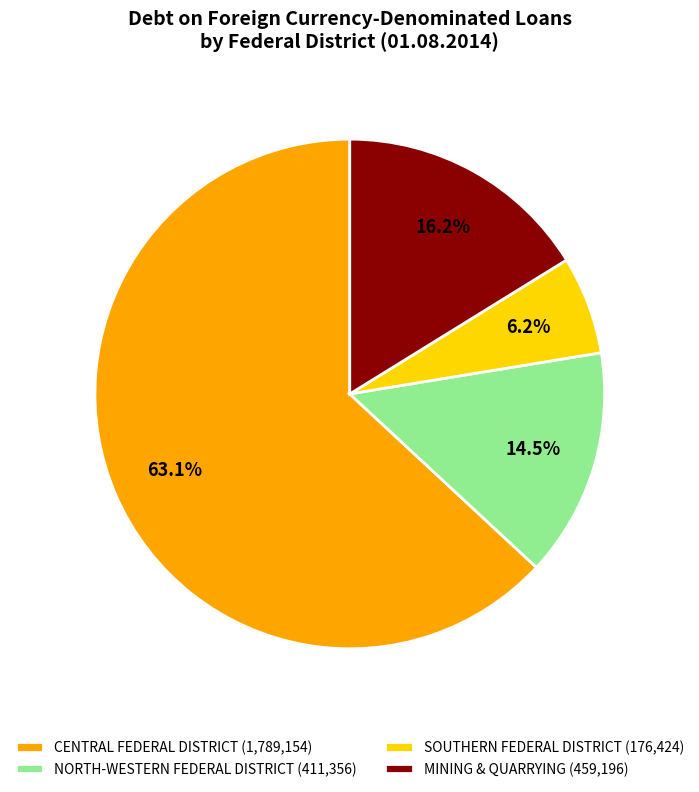

Rank the categories by value from lowest to highest.

SOUTHERN FEDERAL DISTRICT (176,424), NORTH-WESTERN FEDERAL DISTRICT (411,356), MINING & QUARRYING (459,196), CENTRAL FEDERAL DISTRICT (1,789,154)